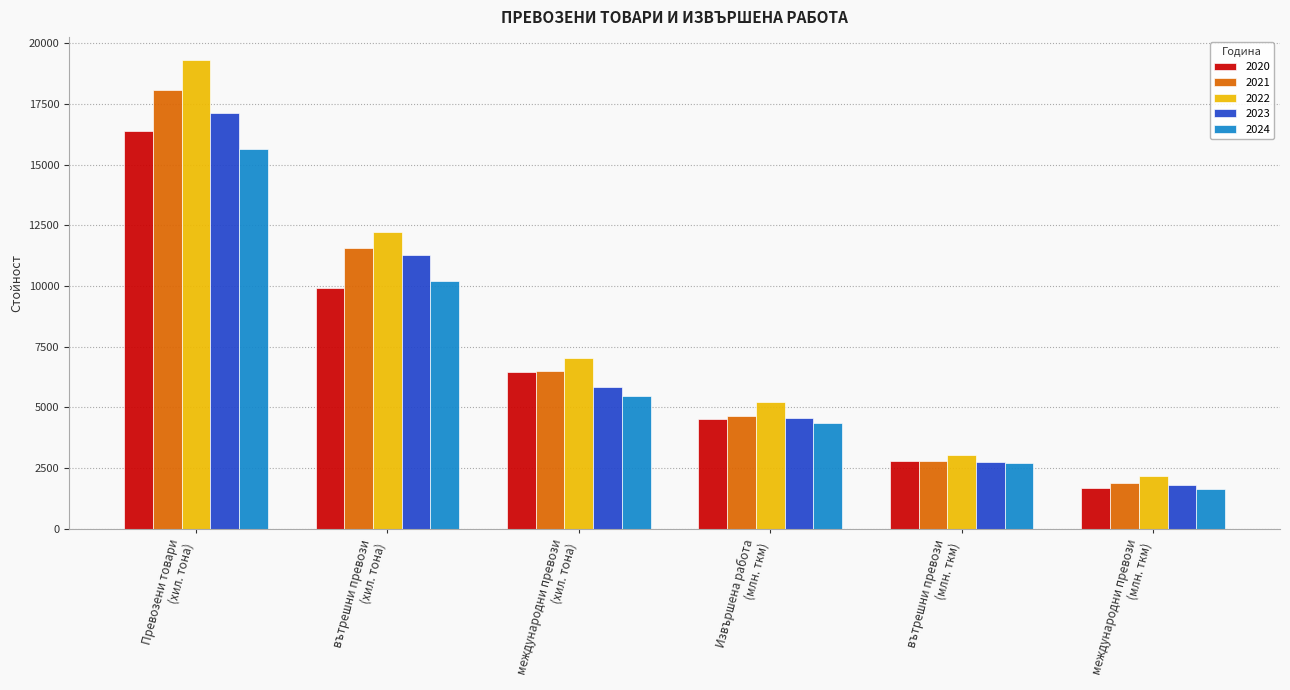

What are all the series names shown in the legend?

2020, 2021, 2022, 2023, 2024